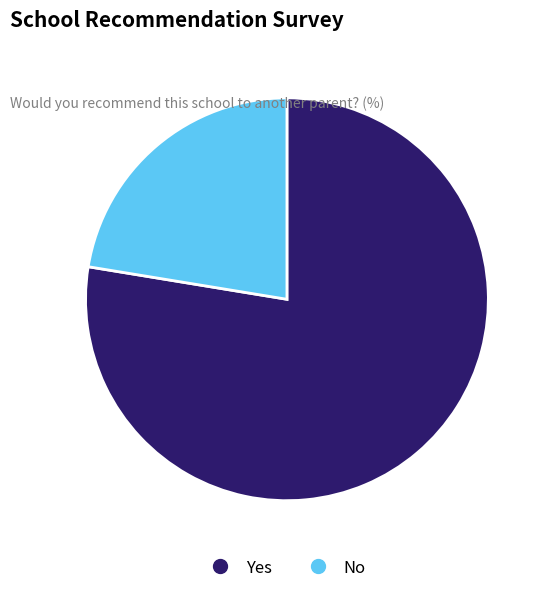

Is there any slice that represents more than half of the pie?

Yes